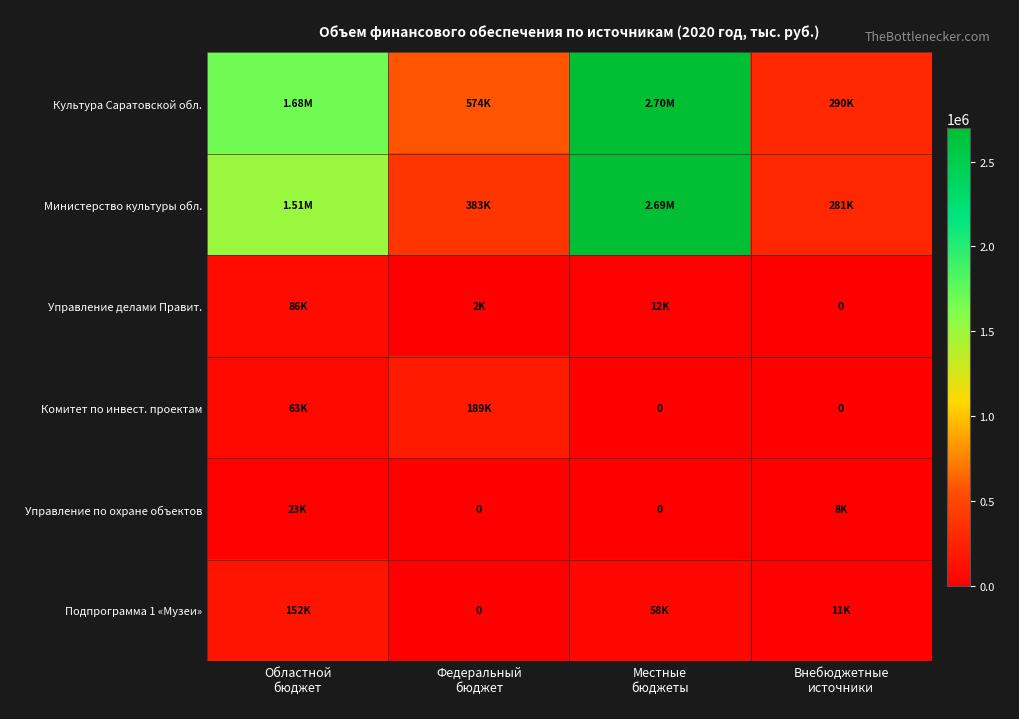

Where is Комитет по инвест. проектам nearest to the value 94660?

Областной бюджет